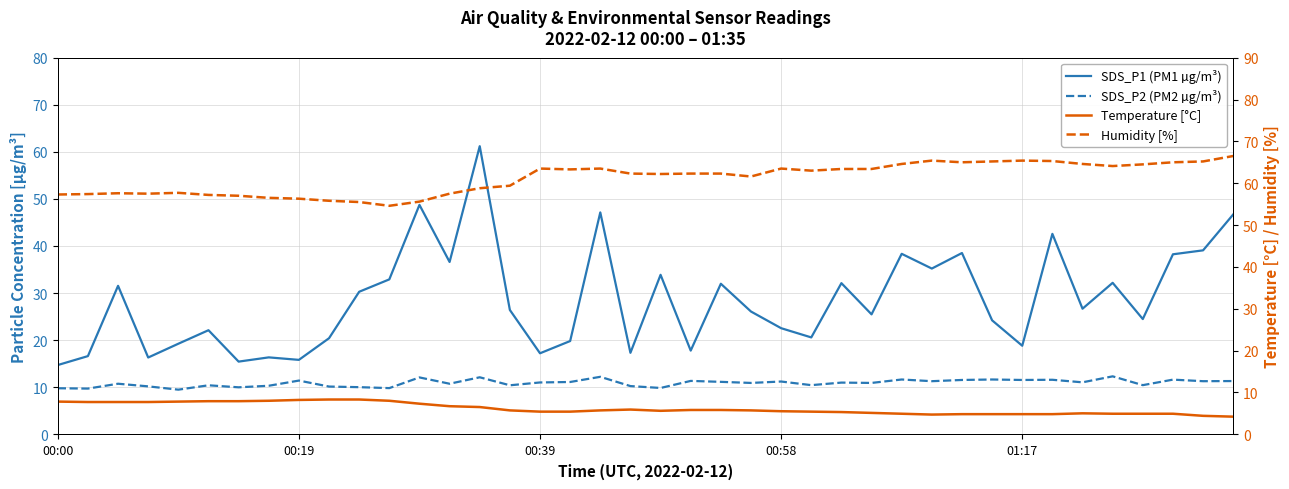

Is the value of Humidity [%] at 24 greater than the value of Temperature [°C] at 19?

Yes